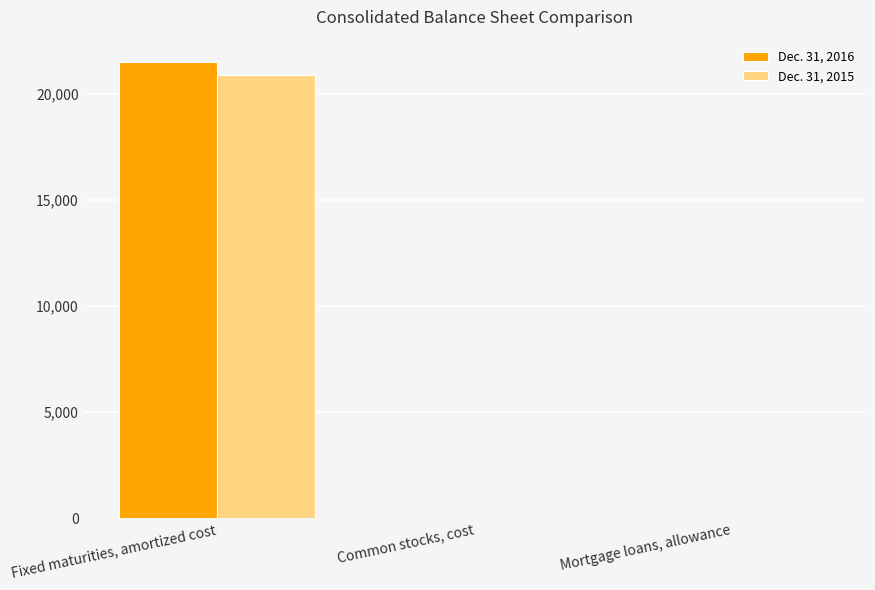

The Dec. 31, 2015 series shows 20886 at Fixed maturities, amortized cost. True or false?

True